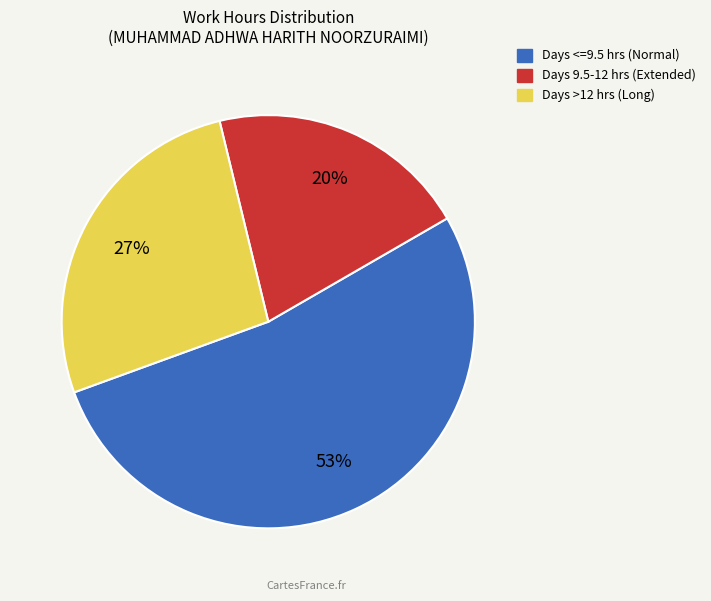

To the nearest percent, what is the average slice percentage?

33%